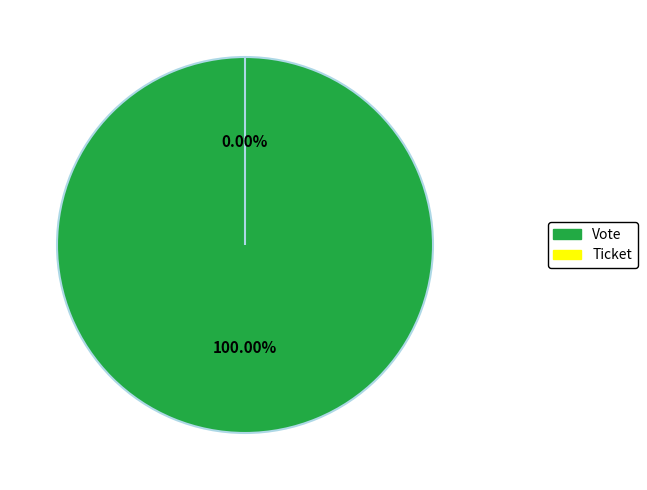

What is the smallest slice in the pie chart?

Ticket